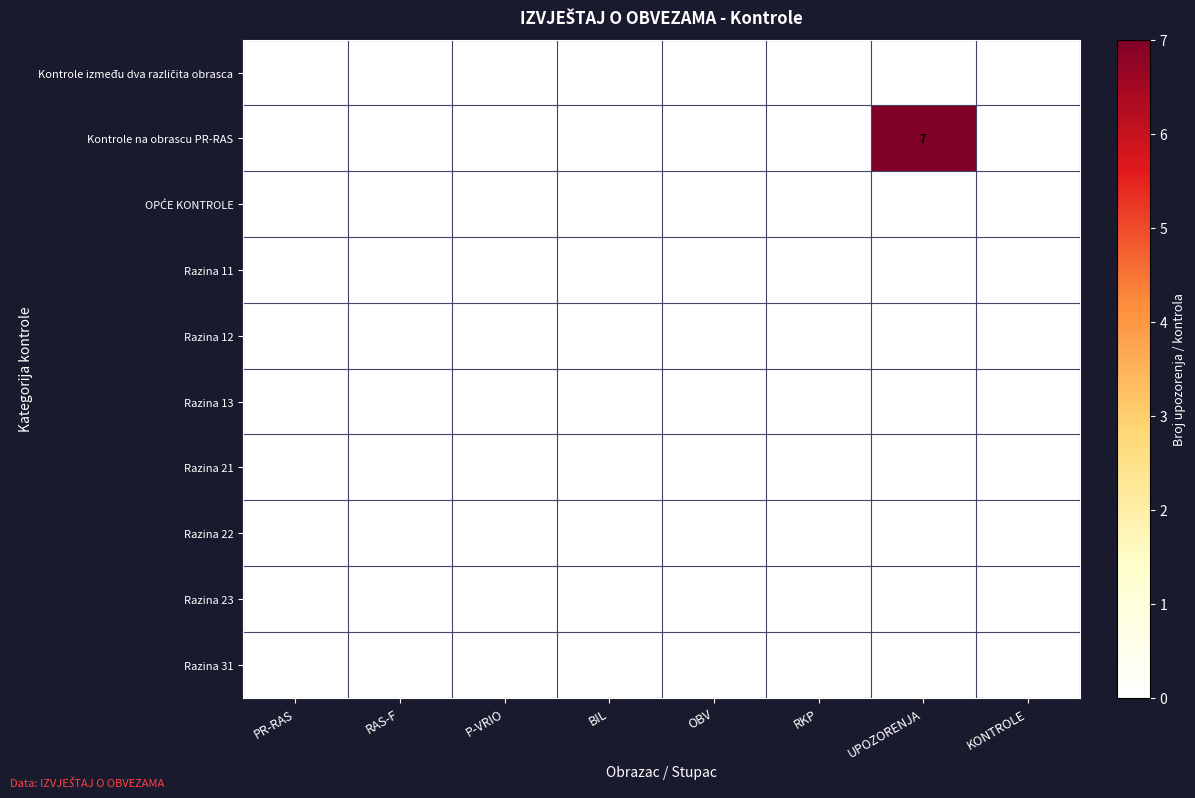

Which category has the highest value in the Kontrole na obrascu PR-RAS series?

UPOZORENJA